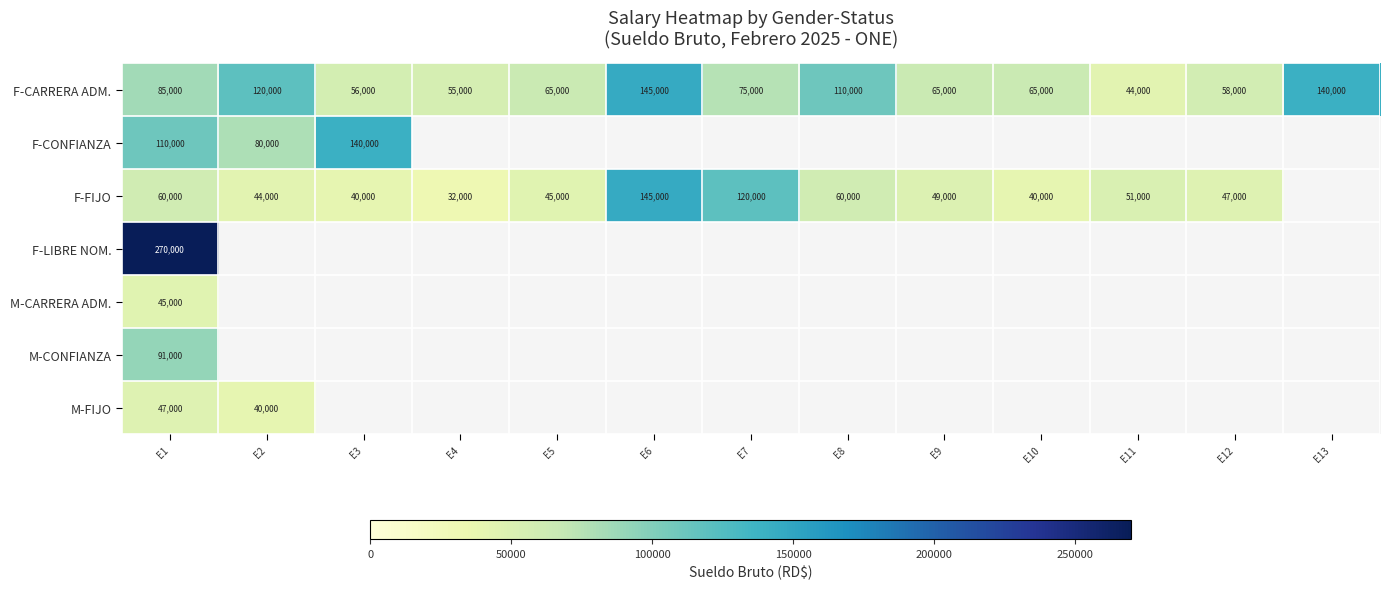

Where is F-CARRERA ADM. nearest to the value 94500?

E1